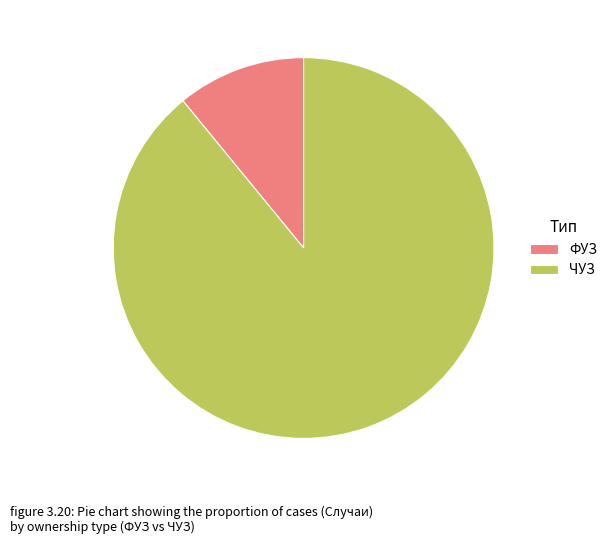

Is it true that ФУЗ is 25% of the pie?

False